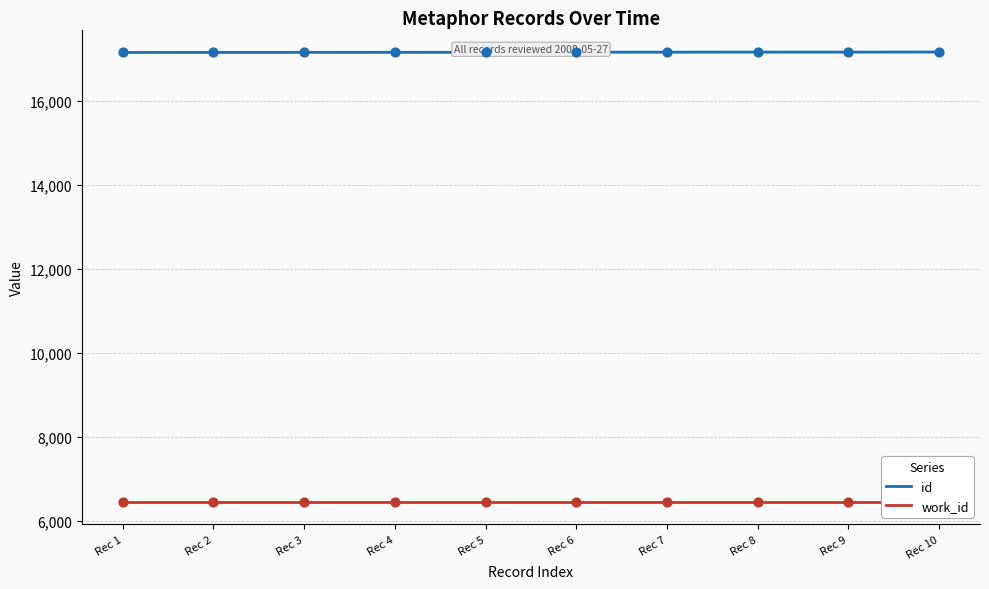

At how many categories does at least one series exceed 7322?

10